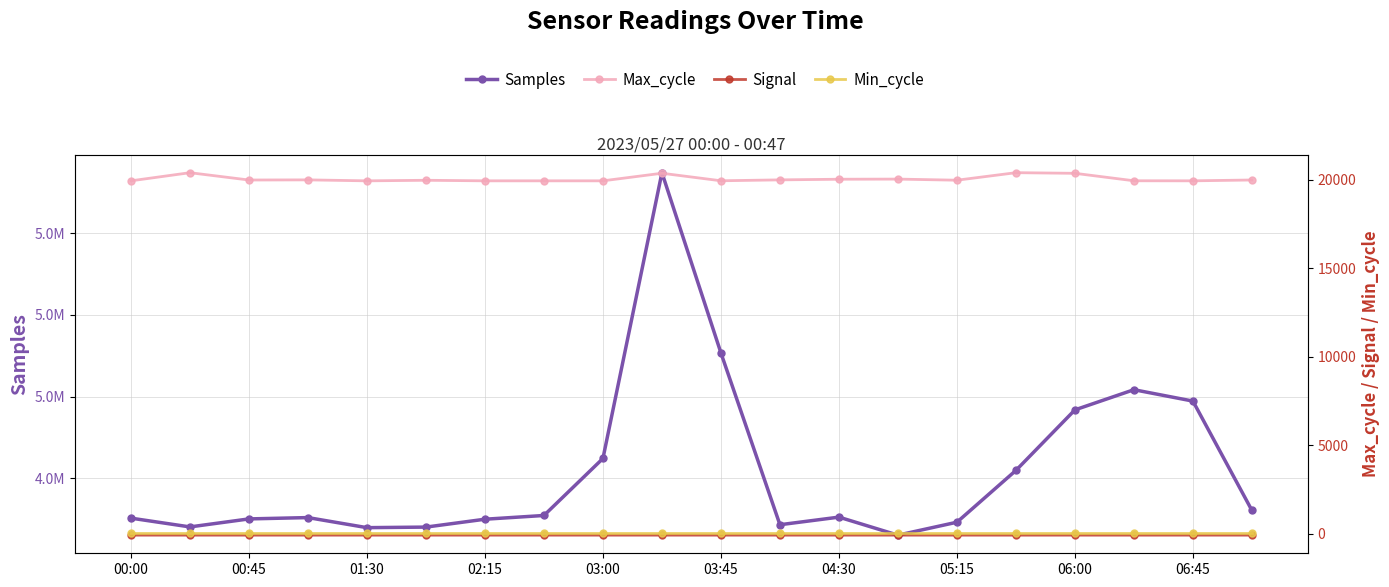

At which label does Max_cycle reach its minimum?

01:30